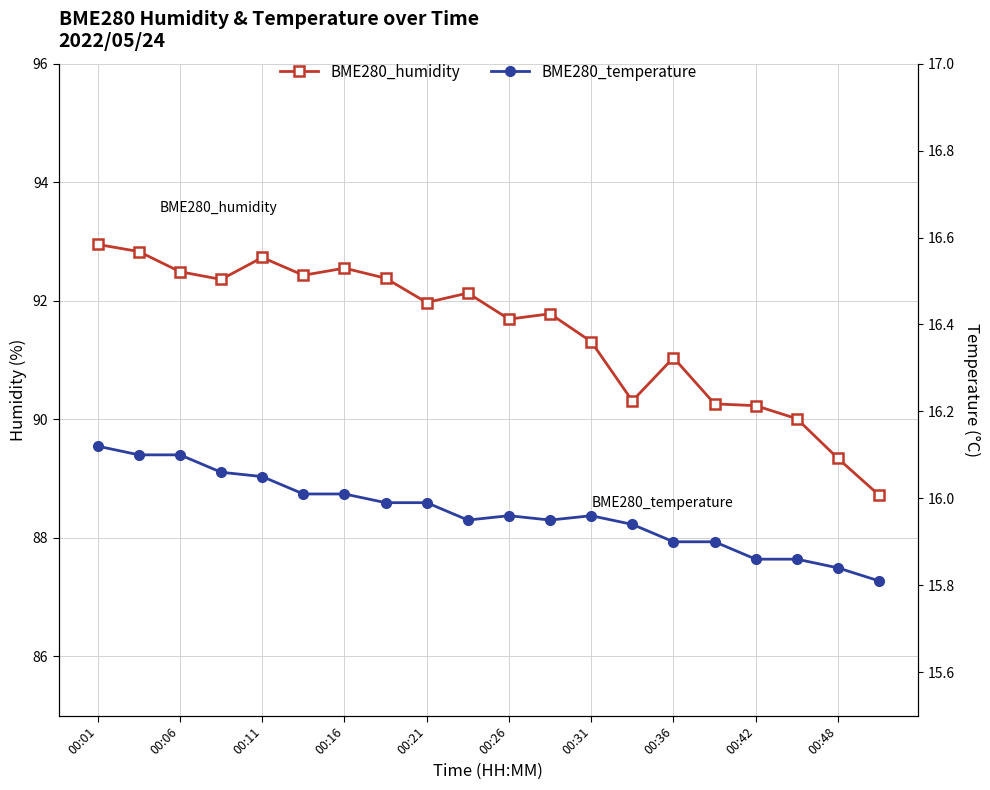

How many lines are shown in the chart?

2